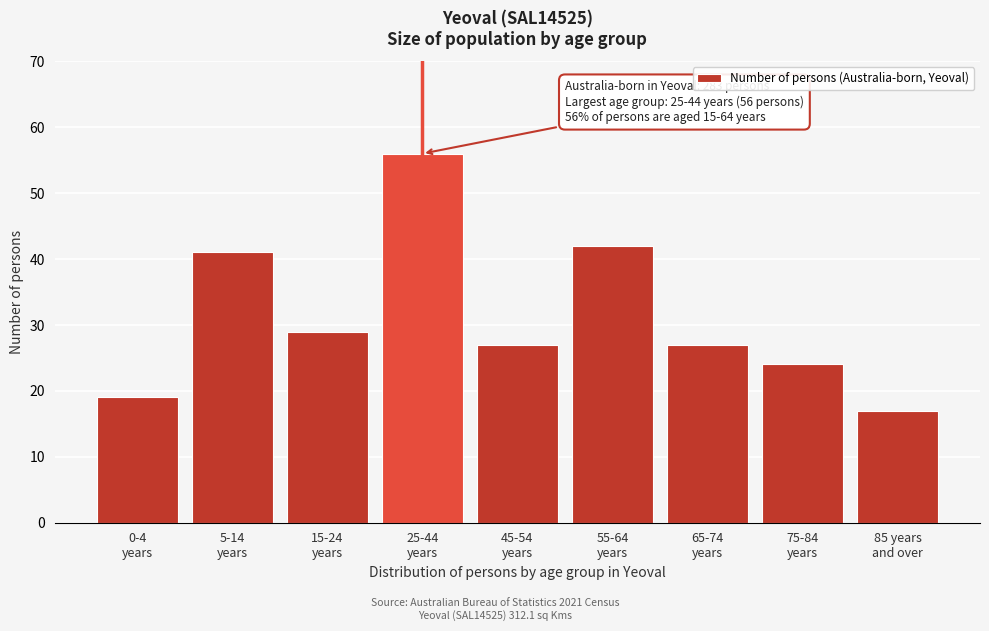

Reading left to right, list all the values displayed in this chart.

19	41	29	56	27	42	27	24	17